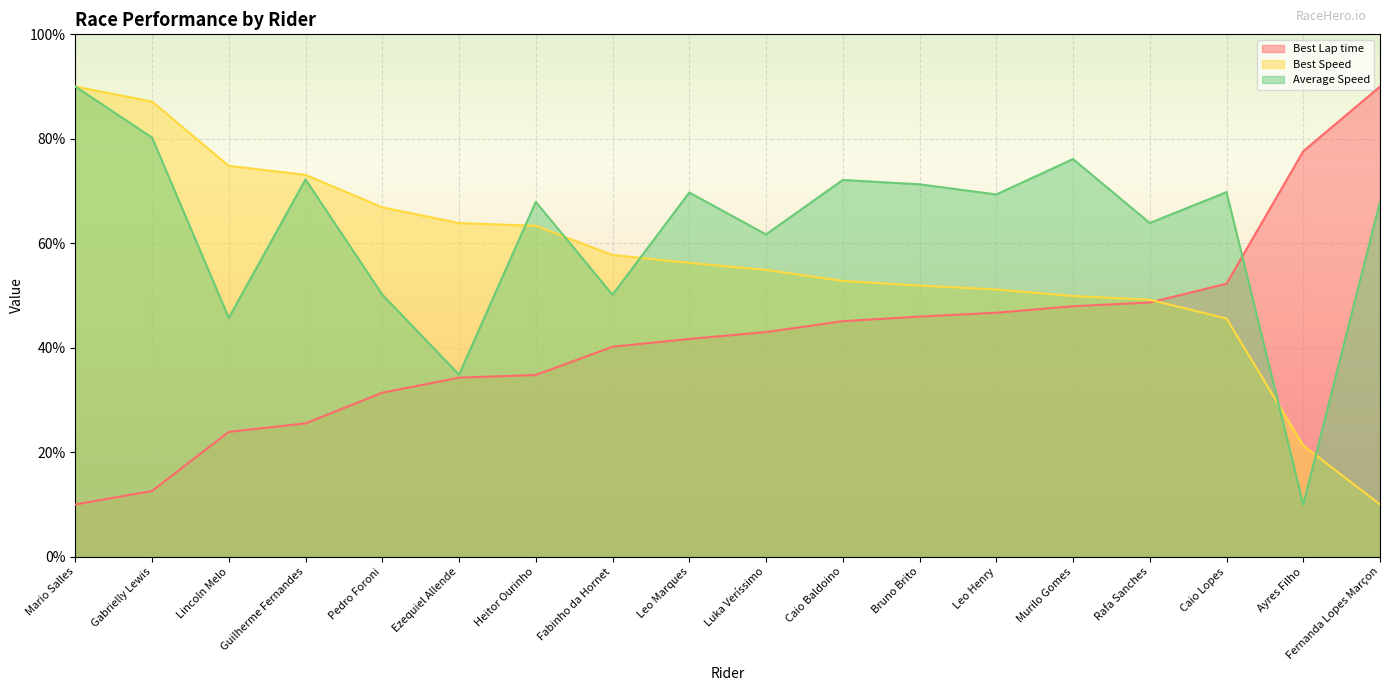

Reading left to right, extract all data points from this chart.

Best Lap time: Mario Salles=10.0	Gabrielly Lewis=12.6	Lincoln Melo=23.9	Guilherme Fernandes=25.5	Pedro Foroni=31.4	Ezequiel Allende=34.3	Heitor Ourinho=34.8	Fabinho da Hornet=40.2	Leo Marques=41.7	Luka Veríssimo=43.0	Caio Baldoino=45.1	Bruno Brito=46.0	Leo Henry=46.7	Murilo Gomes=47.9	Rafa Sanches=48.7	Caio Lopes=52.3	Ayres Filho=77.6	Fernanda Lopes Marçon=90.0
Best Speed: Mario Salles=90.0	Gabrielly Lewis=87.1	Lincoln Melo=74.8	Guilherme Fernandes=73.1	Pedro Foroni=66.9	Ezequiel Allende=63.9	Heitor Ourinho=63.3	Fabinho da Hornet=57.8	Leo Marques=56.2	Luka Veríssimo=54.9	Caio Baldoino=52.8	Bruno Brito=51.9	Leo Henry=51.2	Murilo Gomes=49.9	Rafa Sanches=49.2	Caio Lopes=45.6	Ayres Filho=21.3	Fernanda Lopes Marçon=10.0
Average Speed: Mario Salles=90.0	Gabrielly Lewis=80.2	Lincoln Melo=45.7	Guilherme Fernandes=72.2	Pedro Foroni=50.2	Ezequiel Allende=34.9	Heitor Ourinho=67.9	Fabinho da Hornet=50.2	Leo Marques=69.7	Luka Veríssimo=61.7	Caio Baldoino=72.1	Bruno Brito=71.3	Leo Henry=69.3	Murilo Gomes=76.1	Rafa Sanches=63.9	Caio Lopes=69.8	Ayres Filho=10.0	Fernanda Lopes Marçon=67.9